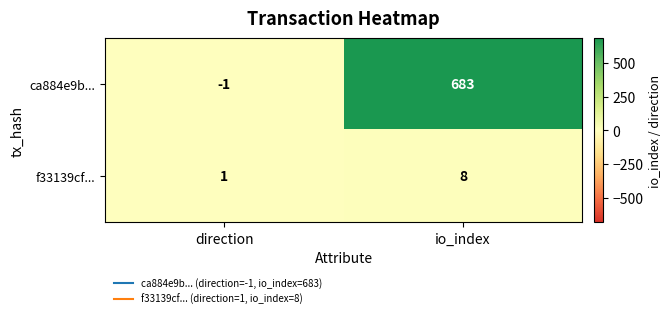

Which series has the largest total across all categories?

ca884e9b...